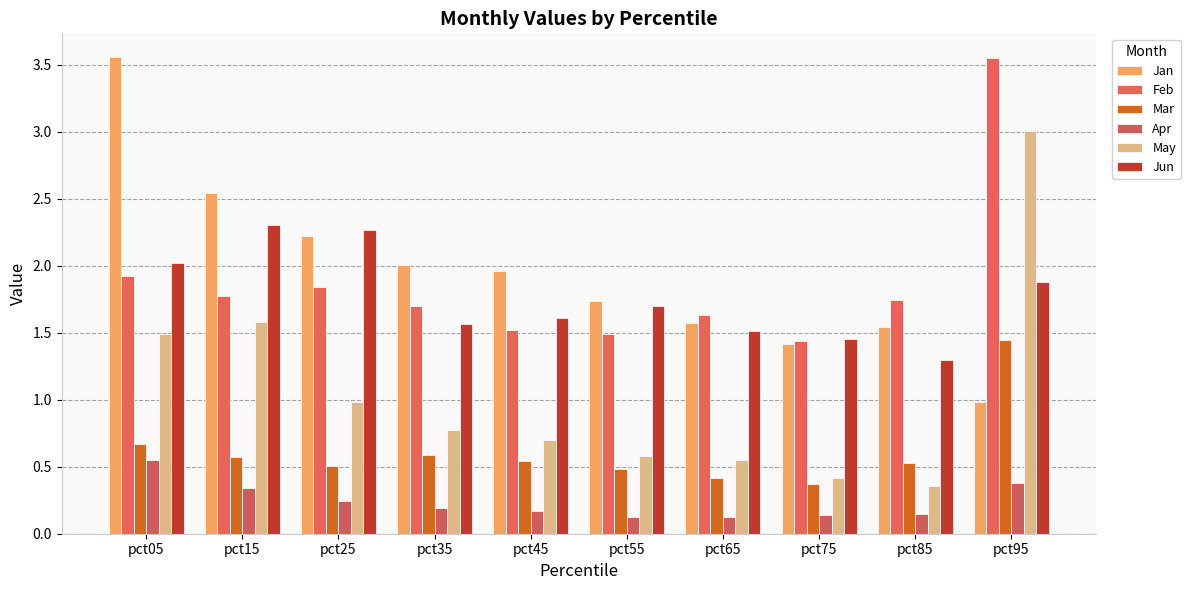

The Mar series shows 0.6 at pct35. True or false?

True